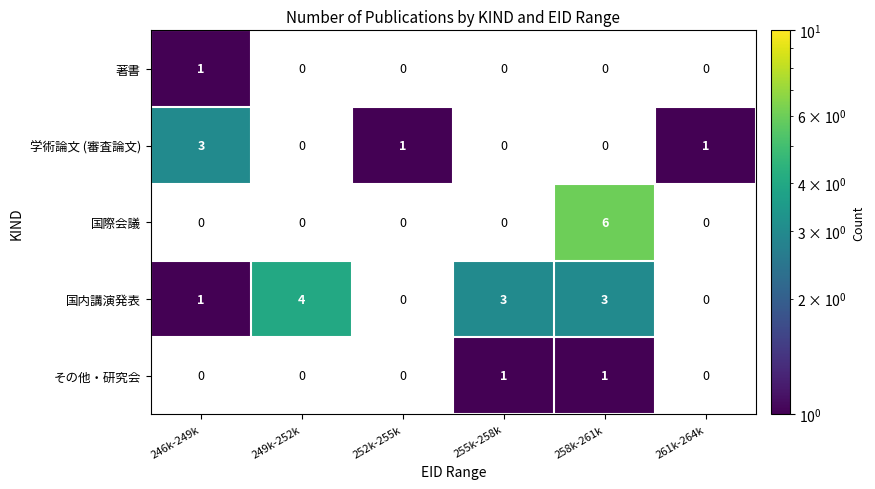

Which series has the largest total across all categories?

国内講演発表